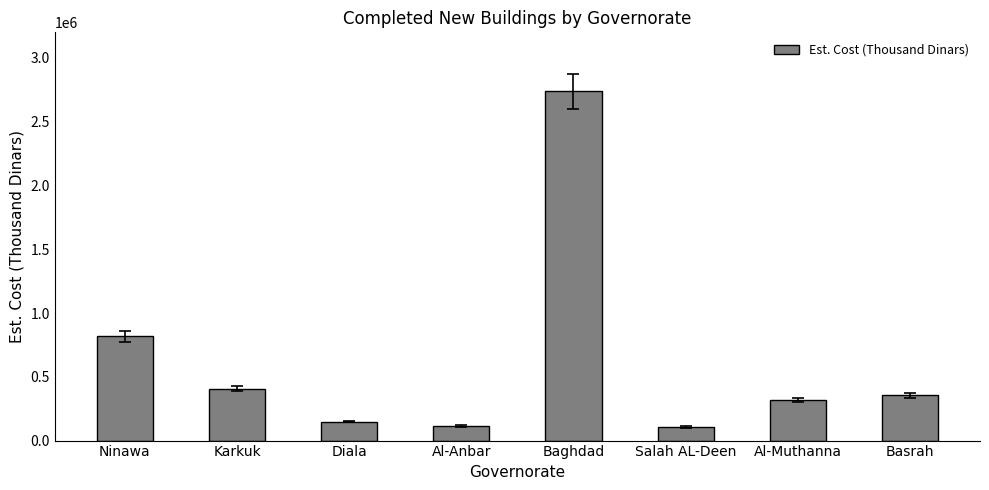

Read the value at Salah AL-Deen, to the nearest 10.

107880